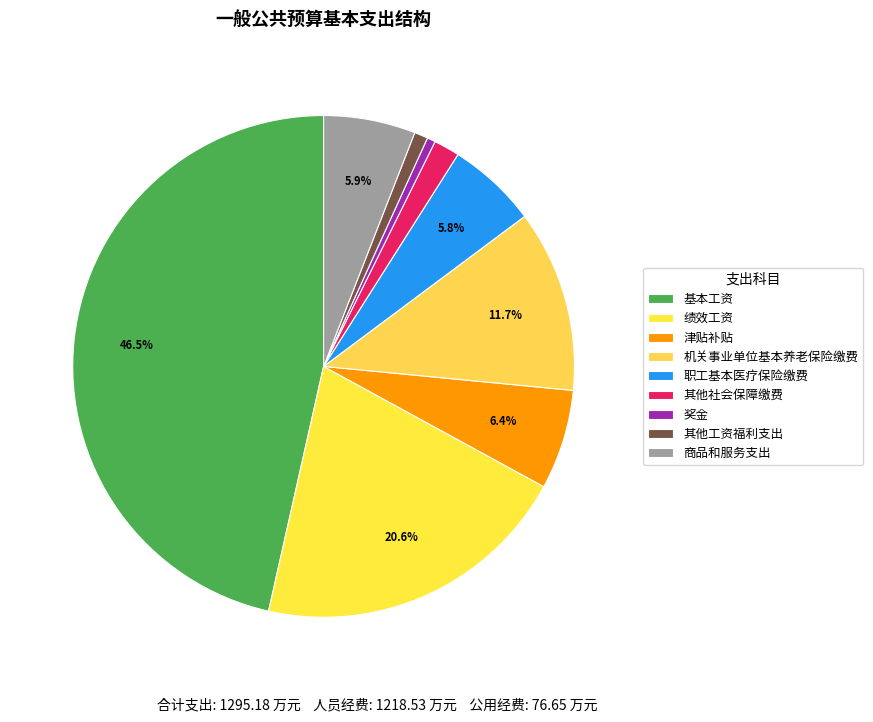

Rank the categories by value from highest to lowest.

基本工资, 绩效工资, 机关事业单位基本养老保险缴费, 津贴补贴, 商品和服务支出, 职工基本医疗保险缴费, 其他社会保障缴费, 其他工资福利支出, 奖金